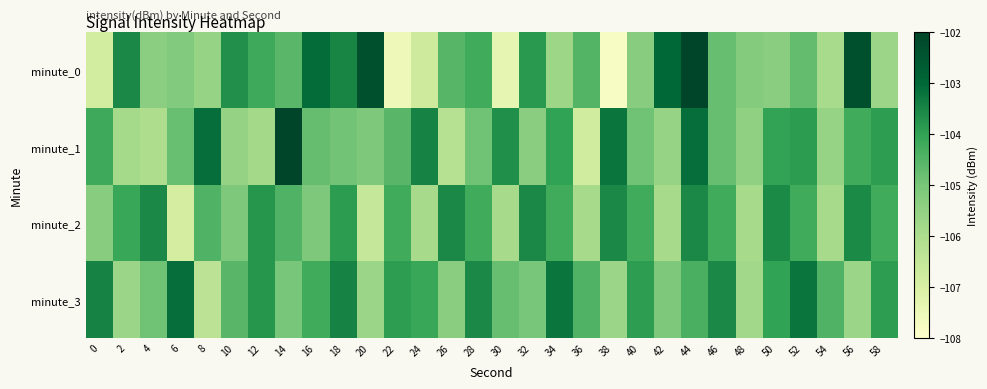

Reading left to right, what are all the values shown in this chart?

minute_0: 0=-106.9	2=-103.5	4=-105.4	6=-105.2	8=-105.6	10=-103.7	12=-104.2	14=-104.6	16=-103.1	18=-103.5	20=-102.3	22=-107.5	24=-106.7	26=-104.5	28=-104.2	30=-107.4	32=-103.8	34=-105.7	36=-104.5	38=-107.8	40=-105.3	42=-103.0	44=-102.0	46=-104.8	48=-105.2	50=-105.4	52=-104.7	54=-105.9	56=-102.3	58=-105.7
minute_1: 0=-104.2	2=-105.9	4=-106.0	6=-104.8	8=-103.1	10=-105.6	12=-105.8	14=-102.0	16=-104.8	18=-104.9	20=-105.1	22=-104.6	24=-103.5	26=-106.2	28=-104.9	30=-103.7	32=-105.3	34=-104.0	36=-106.8	38=-103.2	40=-104.9	42=-105.6	44=-103.1	46=-104.8	48=-105.5	50=-104.0	52=-103.9	54=-105.6	56=-104.2	58=-103.9
minute_2: 0=-105.3	2=-104.1	4=-103.6	6=-106.9	8=-104.5	10=-105.1	12=-103.8	14=-104.5	16=-105.1	18=-103.9	20=-106.6	22=-104.2	24=-105.9	26=-103.6	28=-104.2	30=-105.9	32=-103.6	34=-104.2	36=-105.9	38=-103.6	40=-104.2	42=-105.9	44=-103.6	46=-104.2	48=-105.9	50=-103.6	52=-104.2	54=-105.9	56=-103.6	58=-104.2
minute_3: 0=-103.5	2=-105.7	4=-104.9	6=-103.1	8=-106.3	10=-104.6	12=-103.8	14=-105.0	16=-104.2	18=-103.5	20=-105.7	22=-103.9	24=-104.1	26=-105.3	28=-103.6	30=-104.8	32=-105.0	34=-103.2	36=-104.5	38=-105.7	40=-103.9	42=-105.1	44=-104.3	46=-103.6	48=-105.8	50=-104.0	52=-103.2	54=-104.5	56=-105.7	58=-103.9